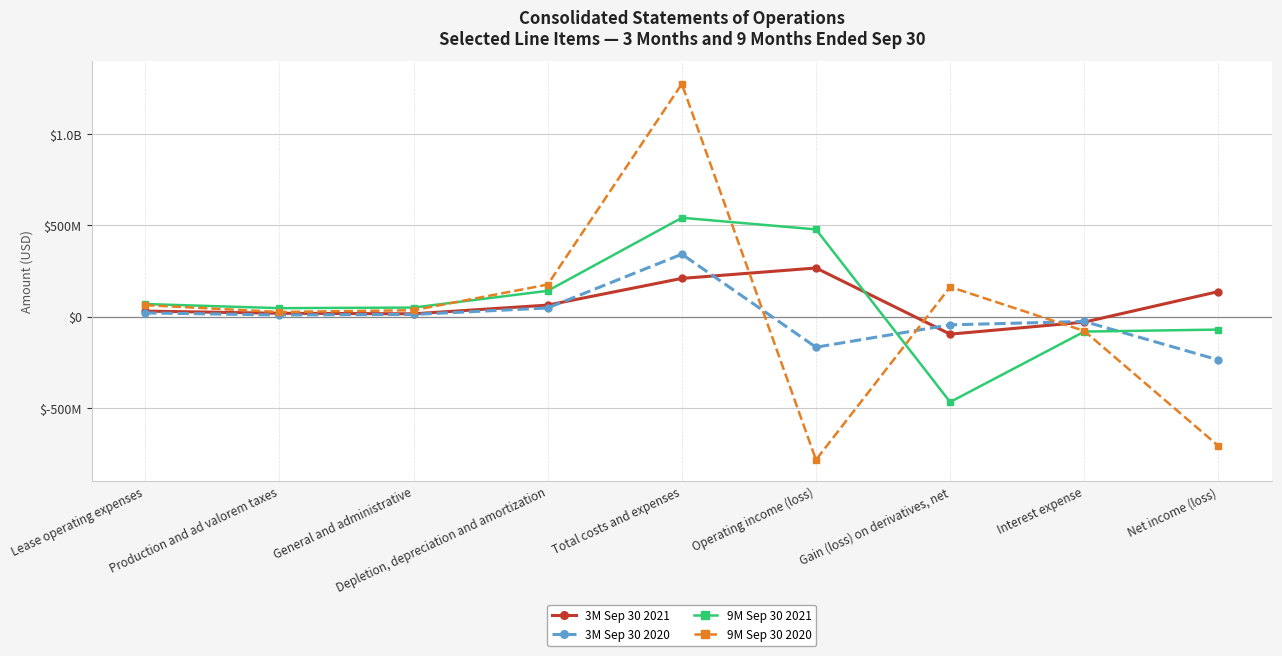

Where do 3M Sep 30 2021 and 9M Sep 30 2020 first cross each other?

Total costs and expenses and Operating income (loss)